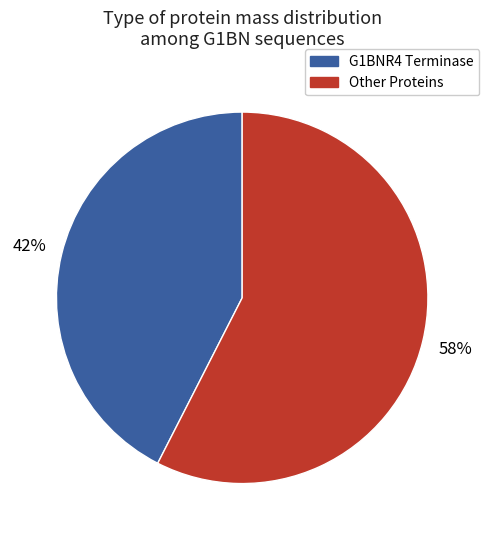

To the nearest percent, what is the average slice percentage?

50%